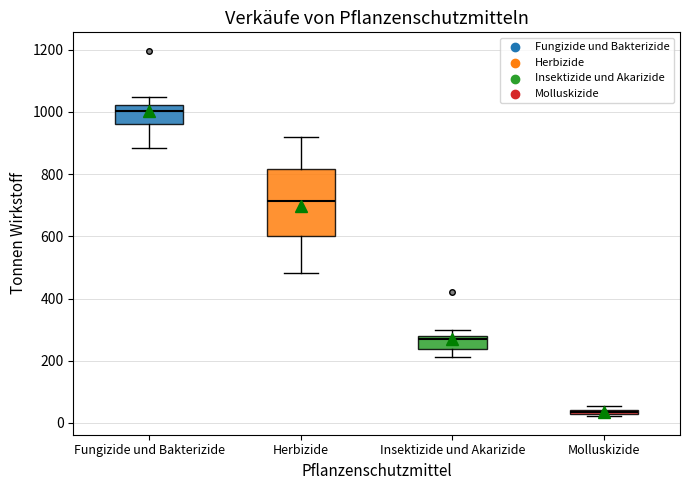

Comparing the boxes themselves (not the whiskers), which one is the tallest?

Herbizide